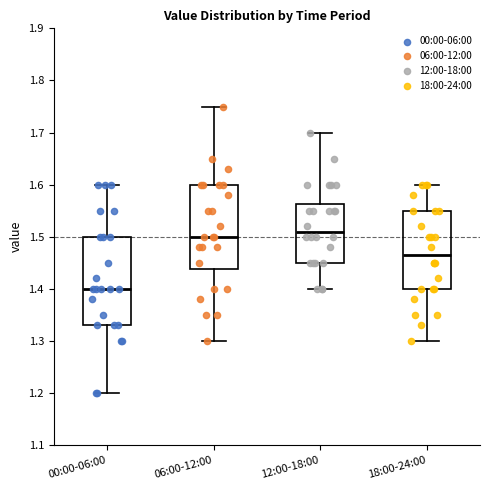

Where does the lower whisker of the box for 18:00-24:00 end on the y-axis? The values are not printed on the chart, so give them approximately, as read against the axis.

1.30